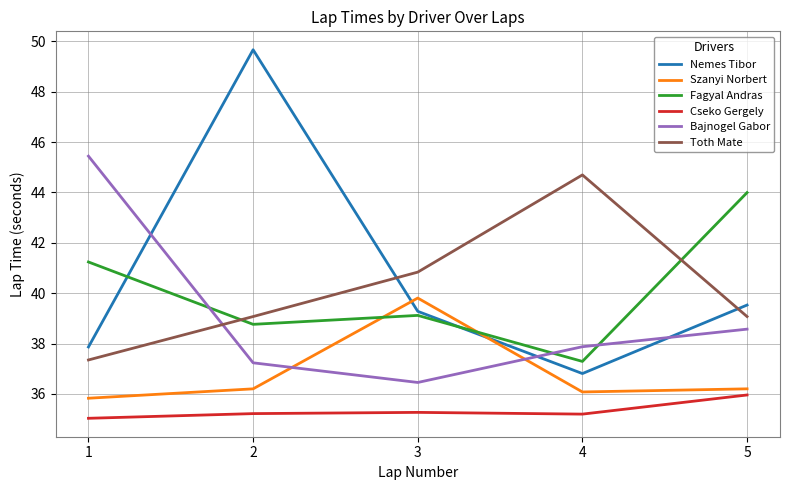

Rank the series by their maximum value, from lowest to highest.

Cseko Gergely, Szanyi Norbert, Fagyal Andras, Toth Mate, Bajnogel Gabor, Nemes Tibor